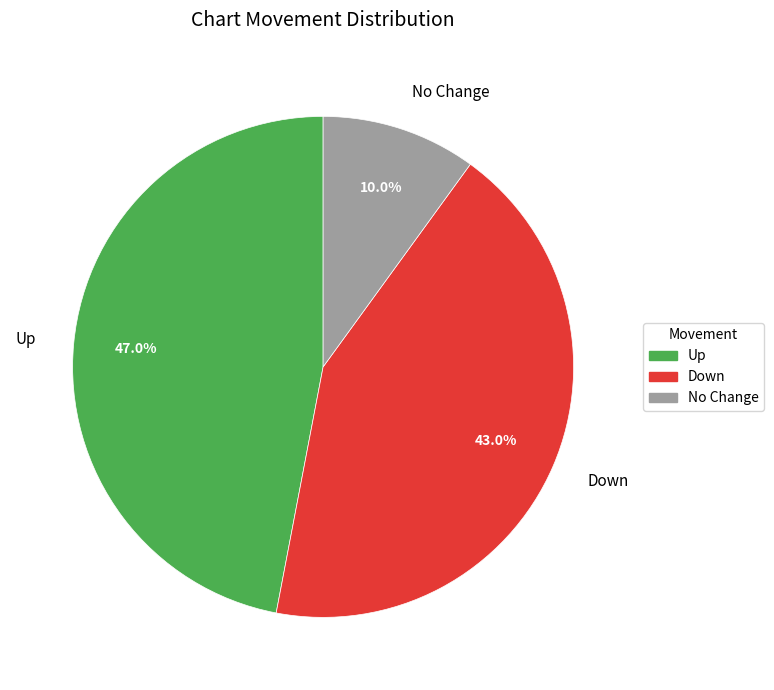

What portion of the pie excludes No Change?

90.0%